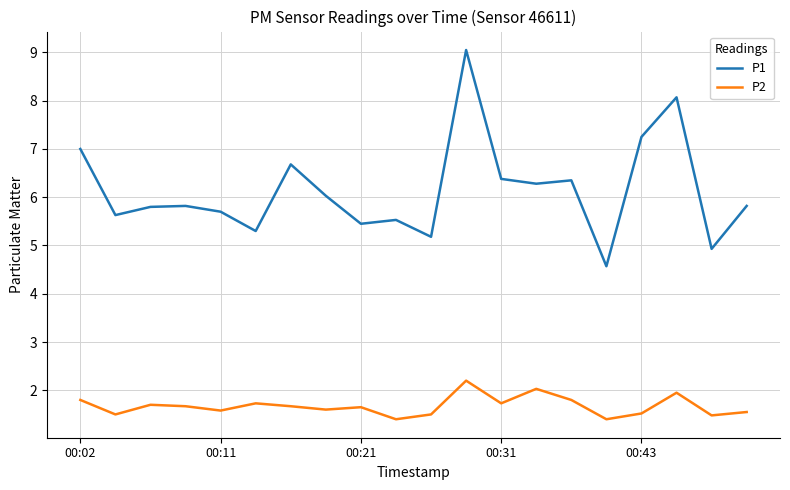

What is the minimum value shown in the chart?

1.4